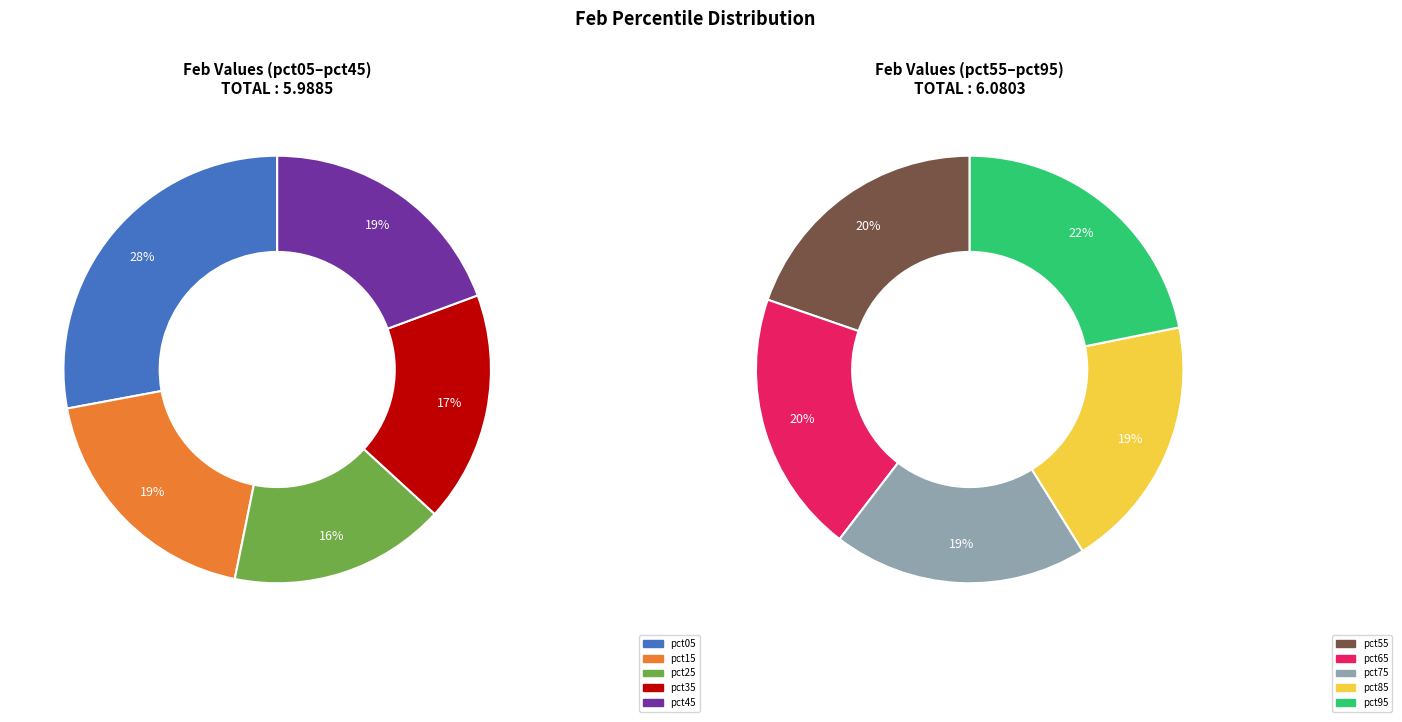

What percentage do pct65 and pct25 together represent?

18.1%